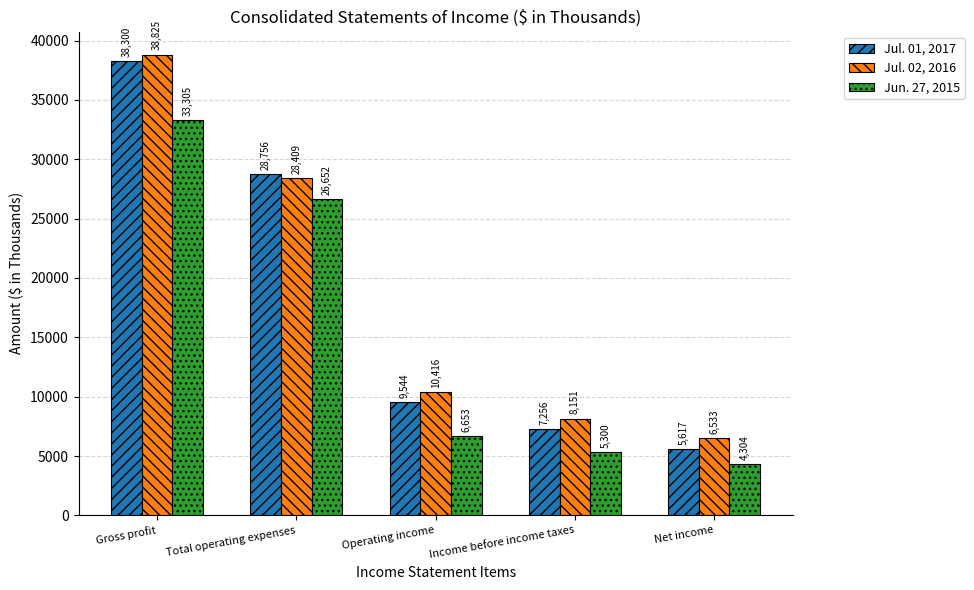

Where does the Jun. 27, 2015 series first go above 6653?

Gross profit